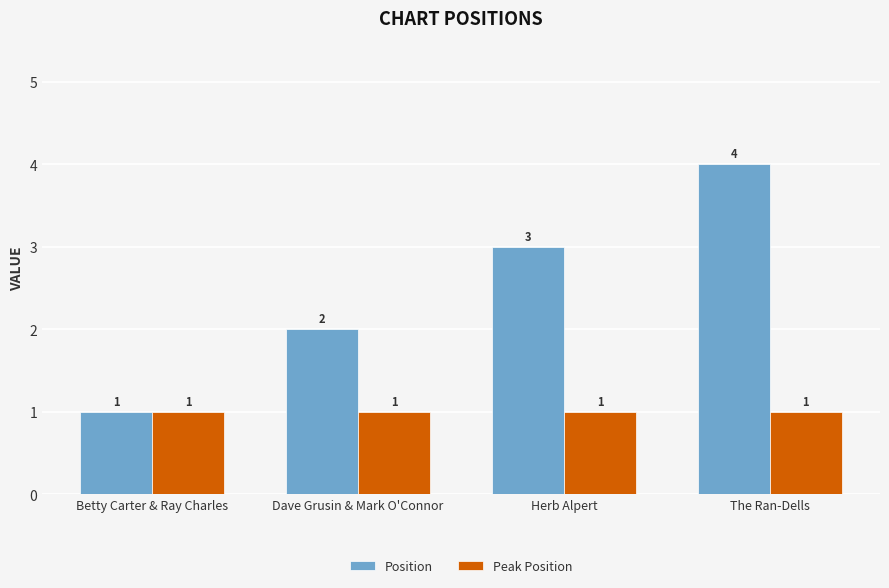

Is it true that Position equals 3 at Herb Alpert?

True